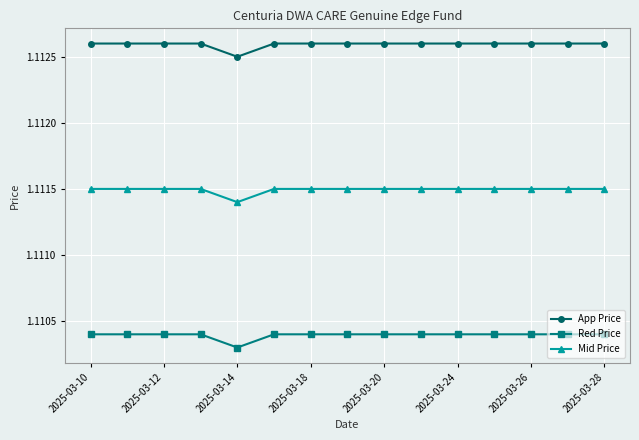

Rank the series by their average value, from highest to lowest.

App Price, Mid Price, Red Price